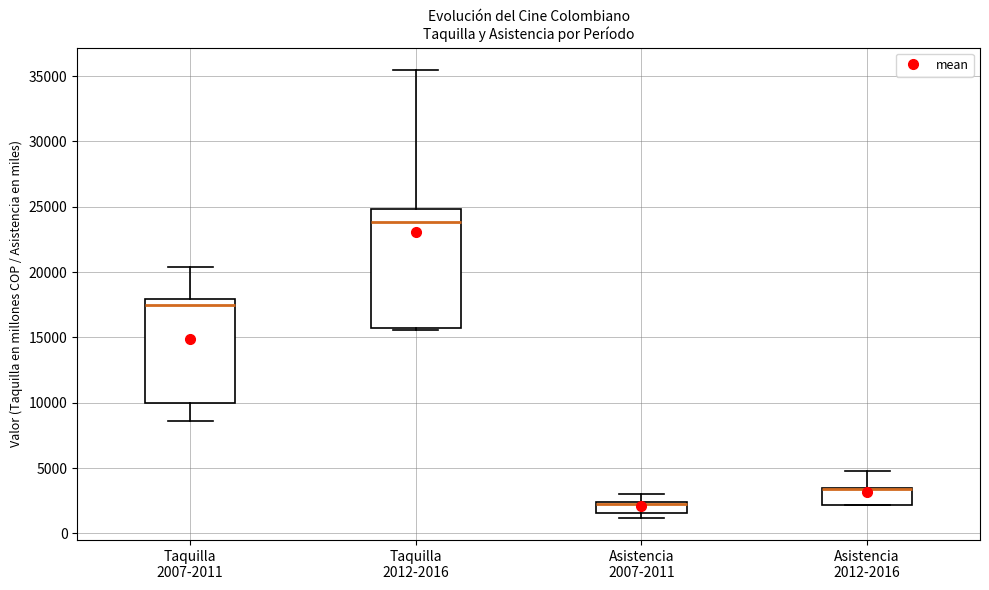

Reading left to right, transcribe this box plot: for each box, give where its median line is, the range the box spans, and where its two whiskers end, as read against the y-axis. The values are not printed on the chart, so give them approximately, as read against the axis.

Taquilla 2007-2011: median 17500, box 10000 to 18000, whiskers 8500 to 20500
Taquilla 2012-2016: median 24000, box 15500 to 25000, whiskers 15500 to 35500
Asistencia 2007-2011: median 2500 (drawn on the box's upper edge), box 1500 to 2500, whiskers 1000 to 3000
Asistencia 2012-2016: median 3500 (drawn on the box's upper edge), box 2000 to 3500, whiskers 2000 to 5000